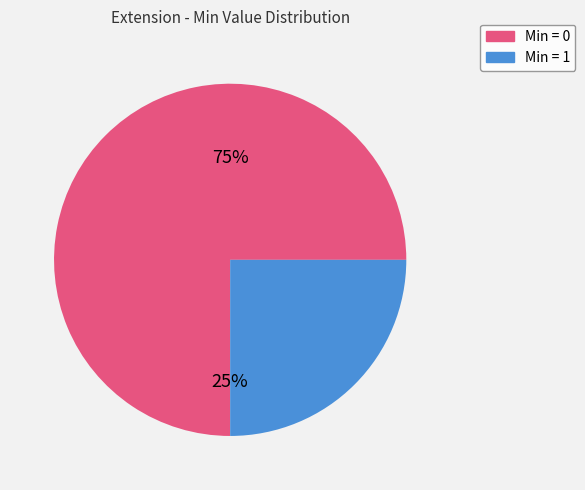

Is Extension the majority of the pie?

No